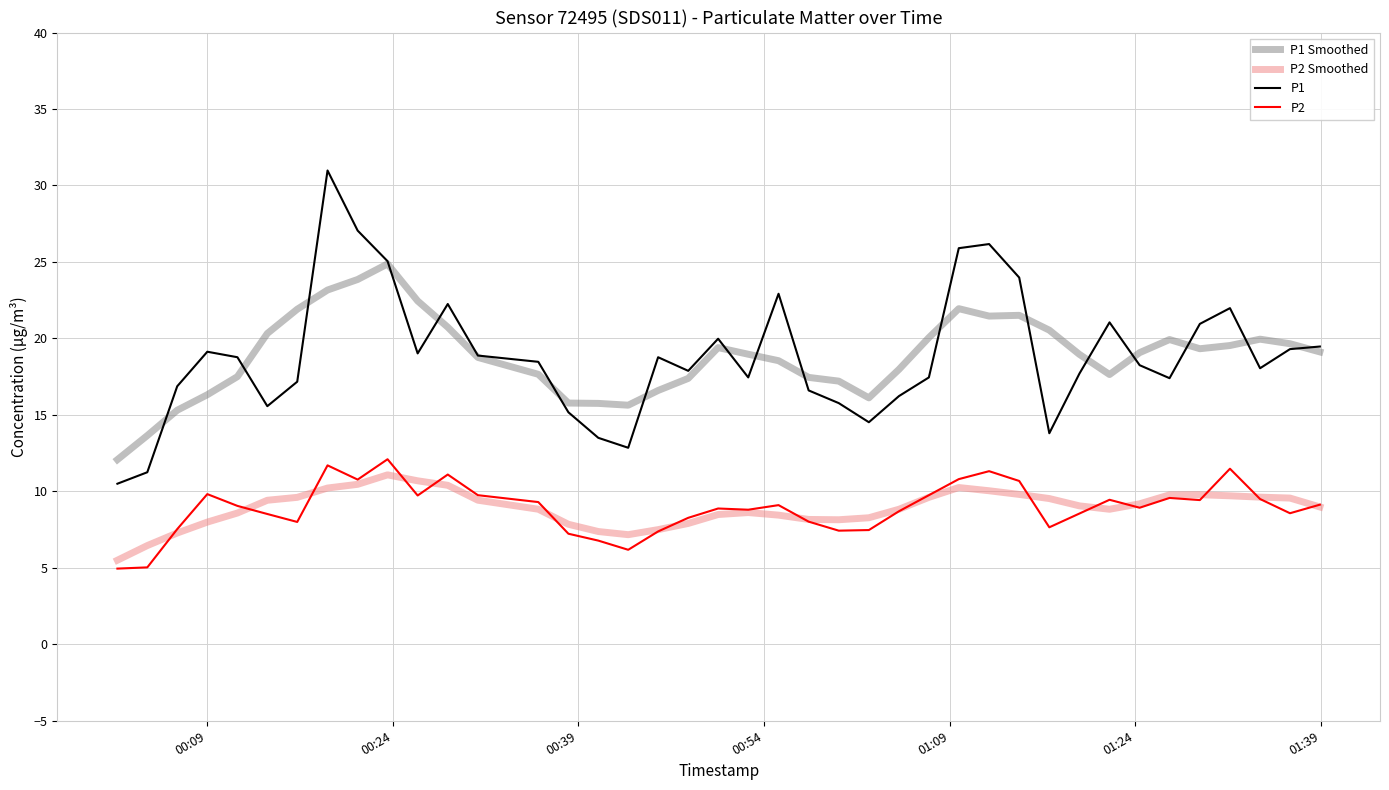

What is the maximum value shown in the chart?

31.0